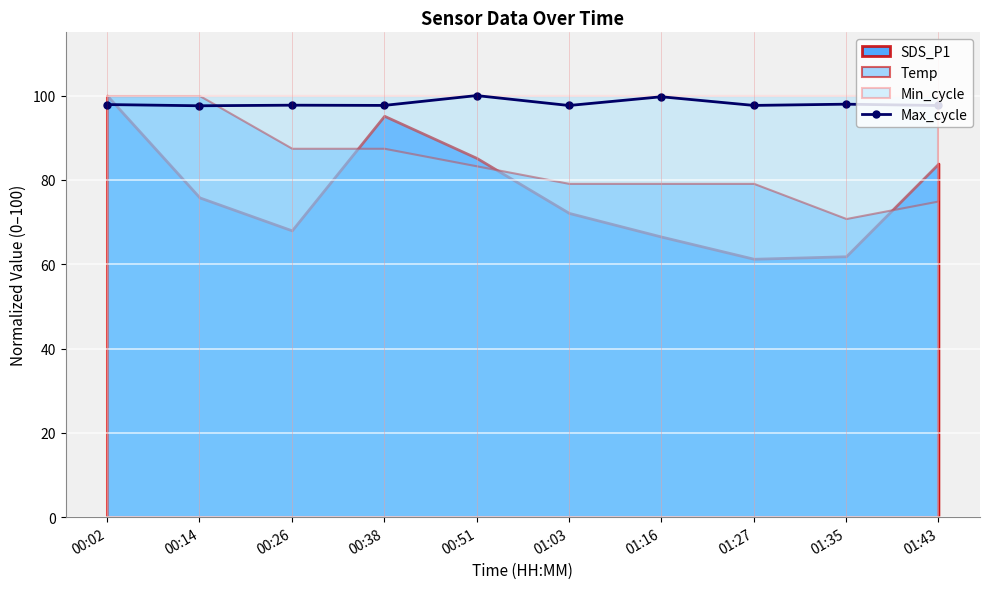

Is it true that Max_cycle equals 97.6 at 00:14?

True